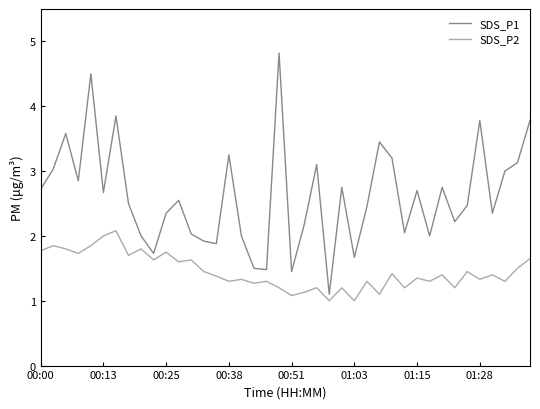

True or false: SDS_P1 and SDS_P2 cross at least once.

False